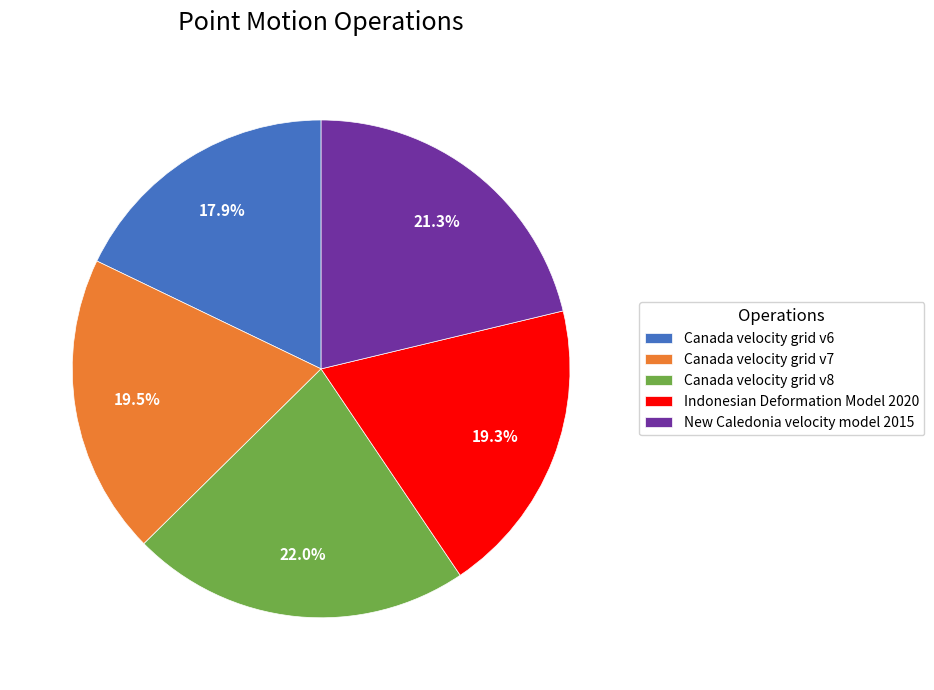

Combined, do Canada velocity grid v7 and Indonesian Deformation Model 2020 account for over 50%?

No